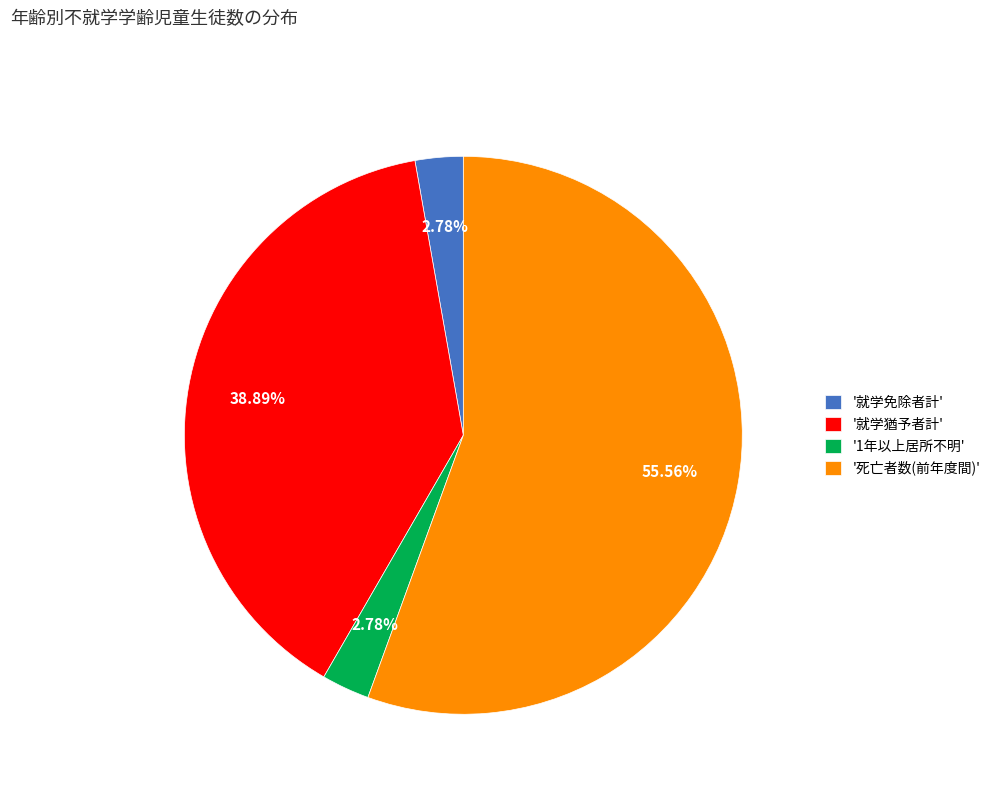

To the nearest percent, what is the average slice percentage?

25%